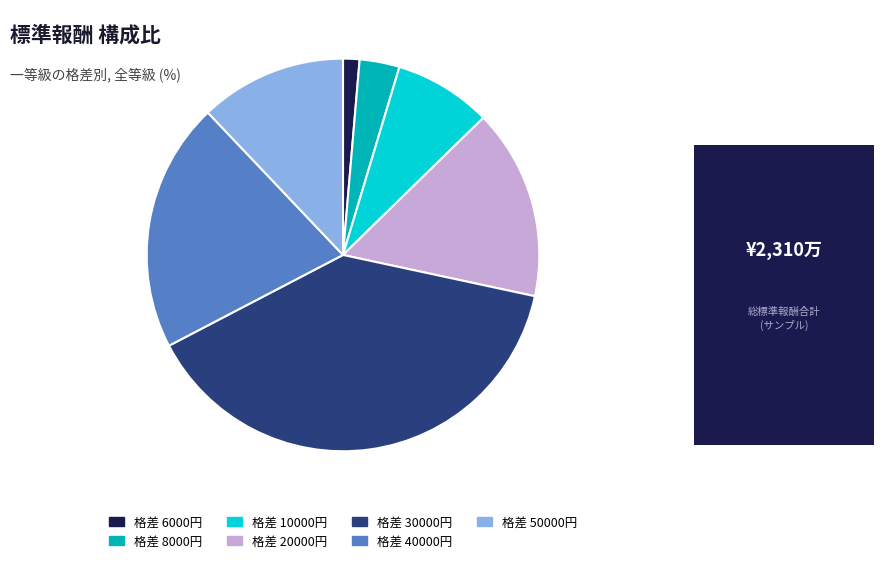

Is there any slice that represents more than half of the pie?

No